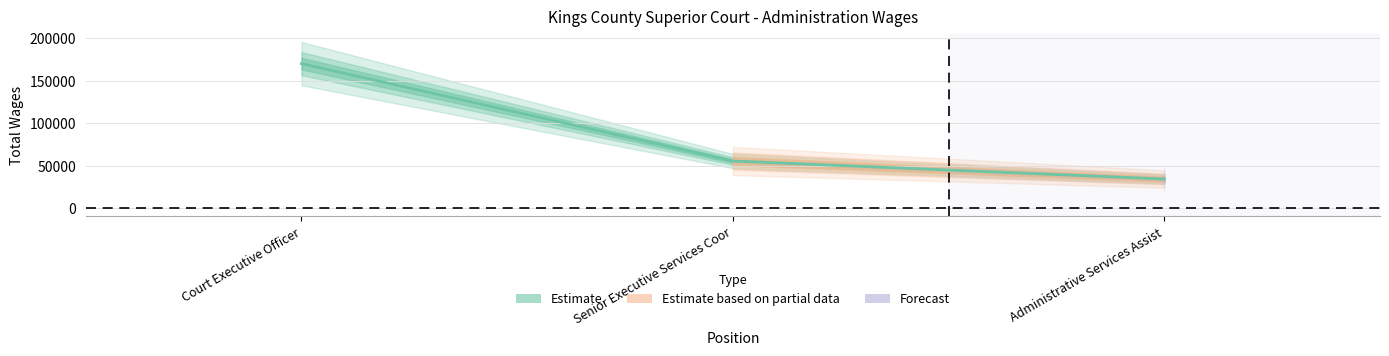

What is the change in value from Court Executive Officer to Senior Executive Services Coor?

-114623